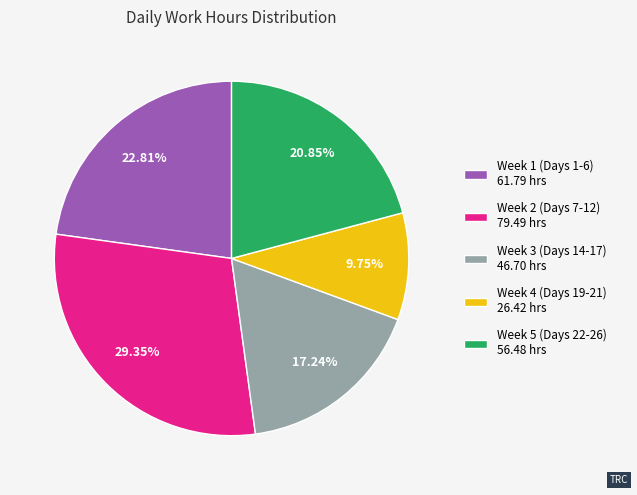

How many segments does this pie chart have?

5